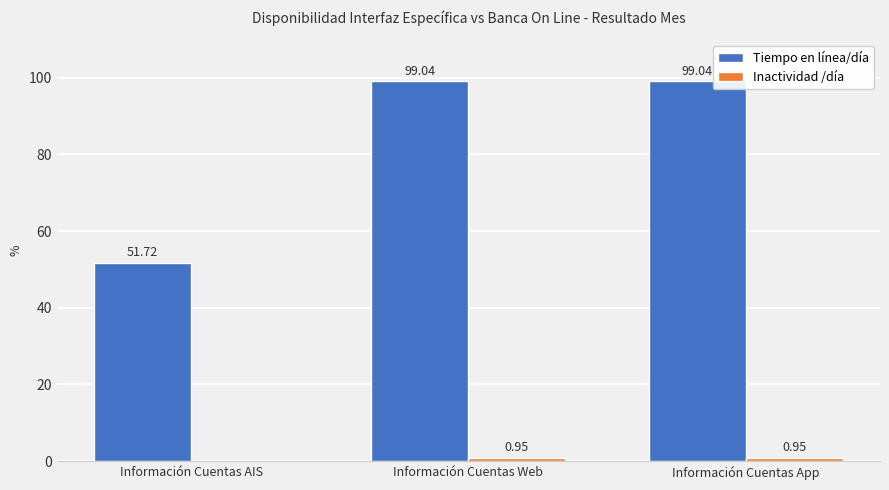

What is the sum of all Tiempo en línea/día values?

249.8